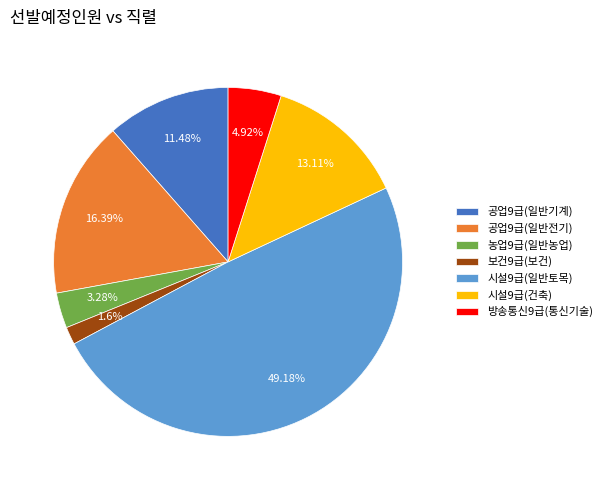

To the nearest percent, what is the difference between the largest and smallest slice percentages?

48%